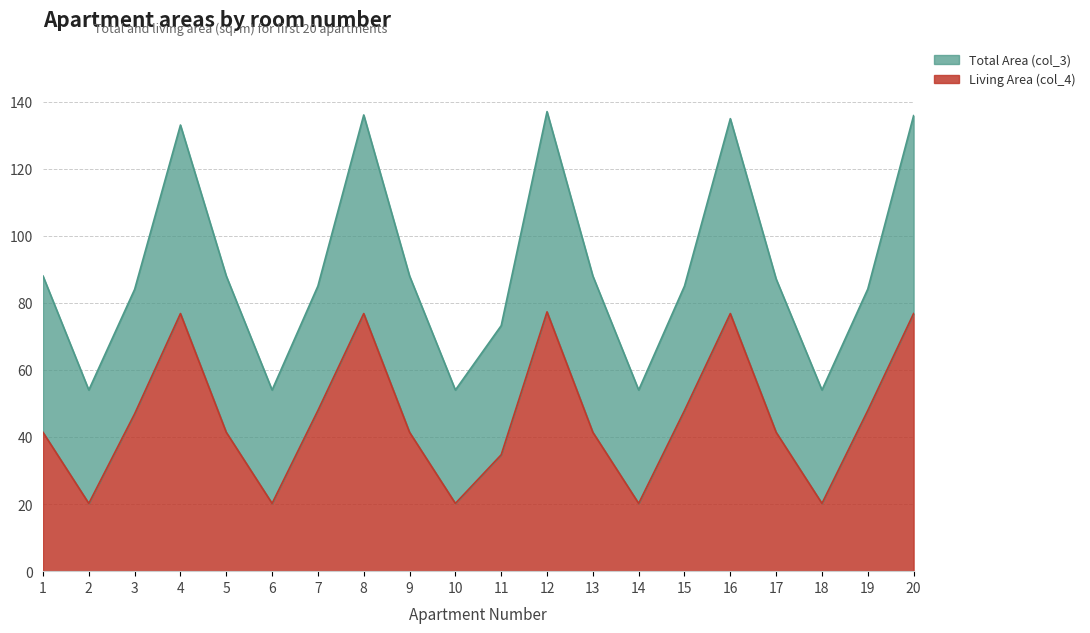

In Total Area (col_3), how many points are higher than both neighbors (excluding endpoints)?

4